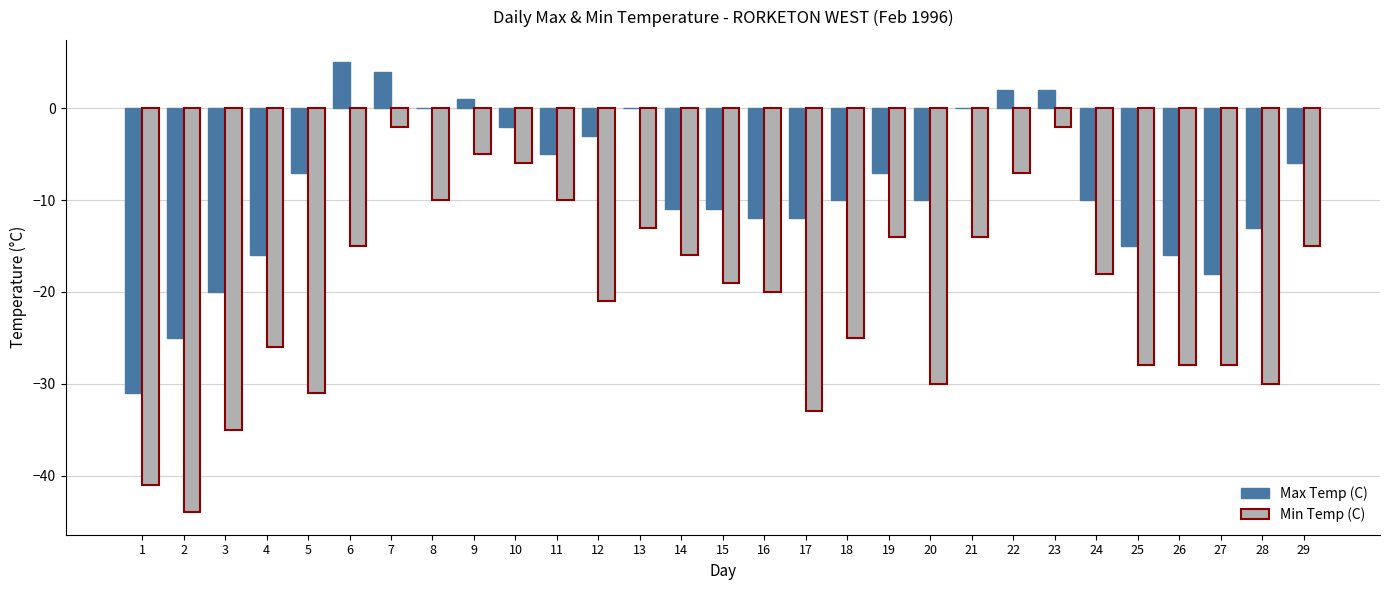

Count the number of categories in the chart.

29